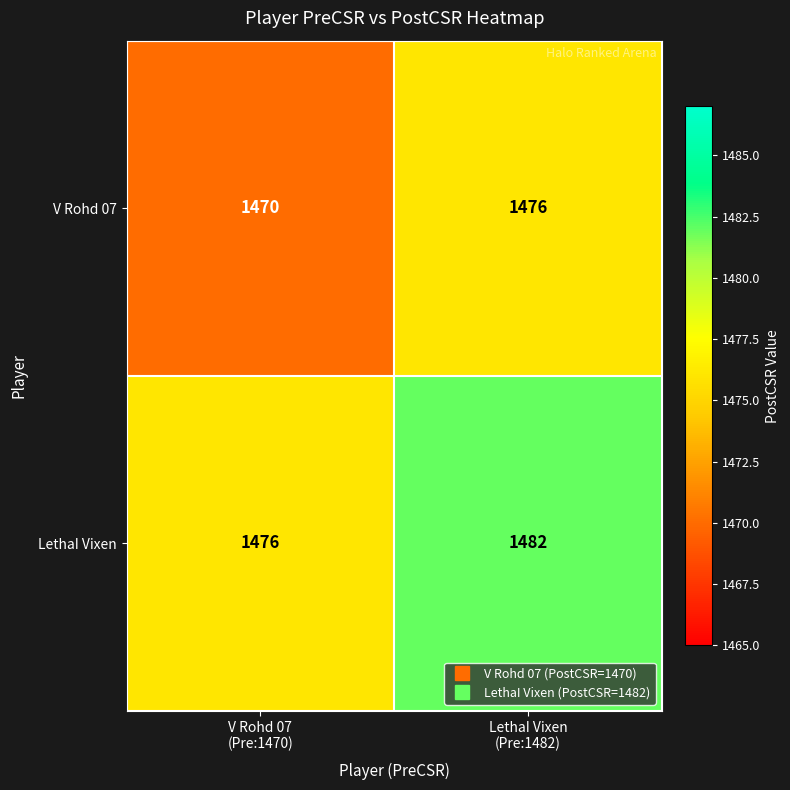

What is the sum of all LethaI Vixen values?

2958